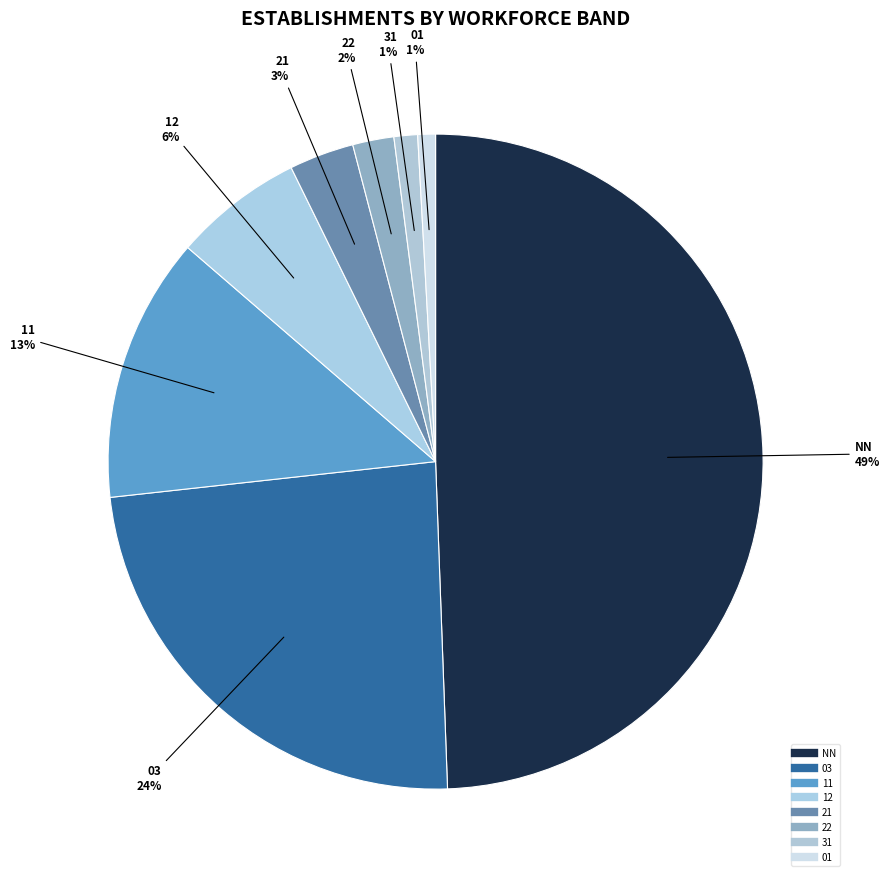

What is the smallest slice in the pie chart?

01